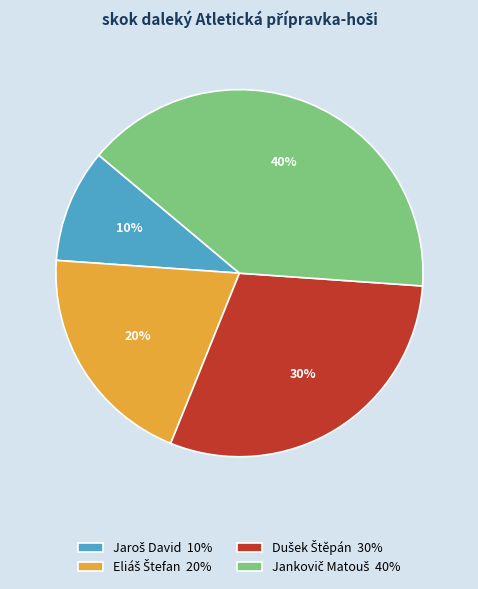

Is there a majority slice in this chart?

No